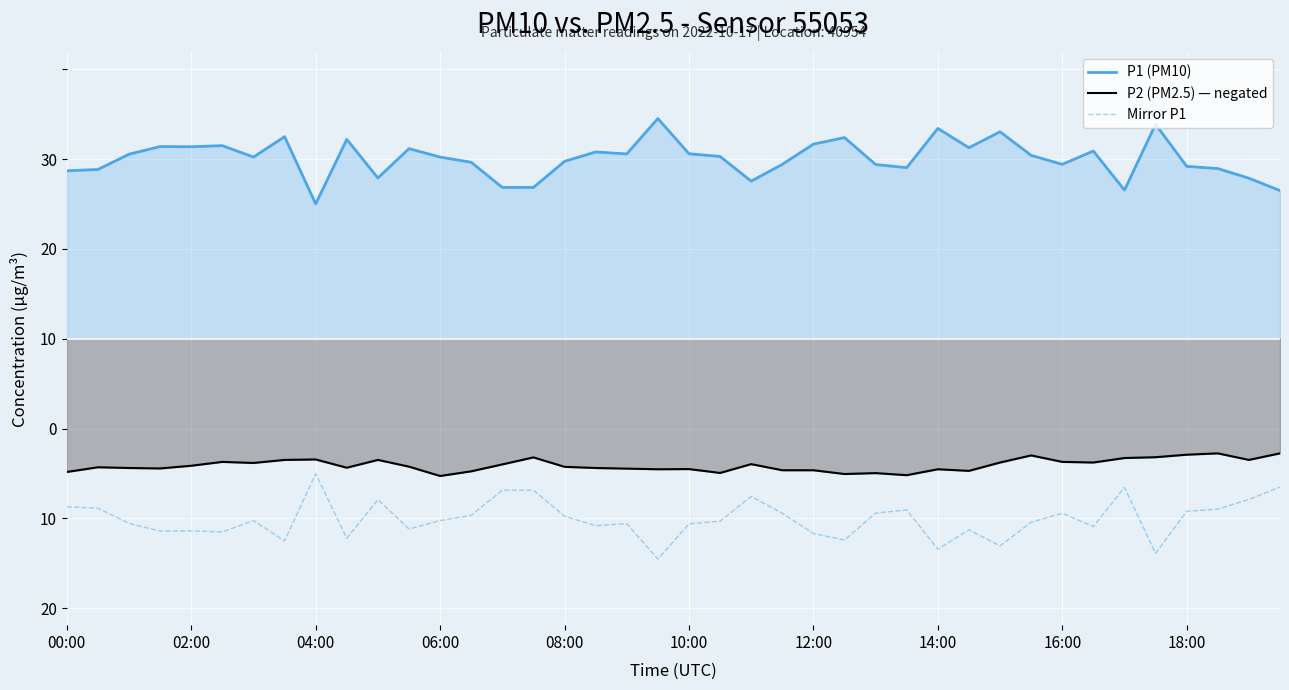

What is the label of the 3rd point from the left?

04:00